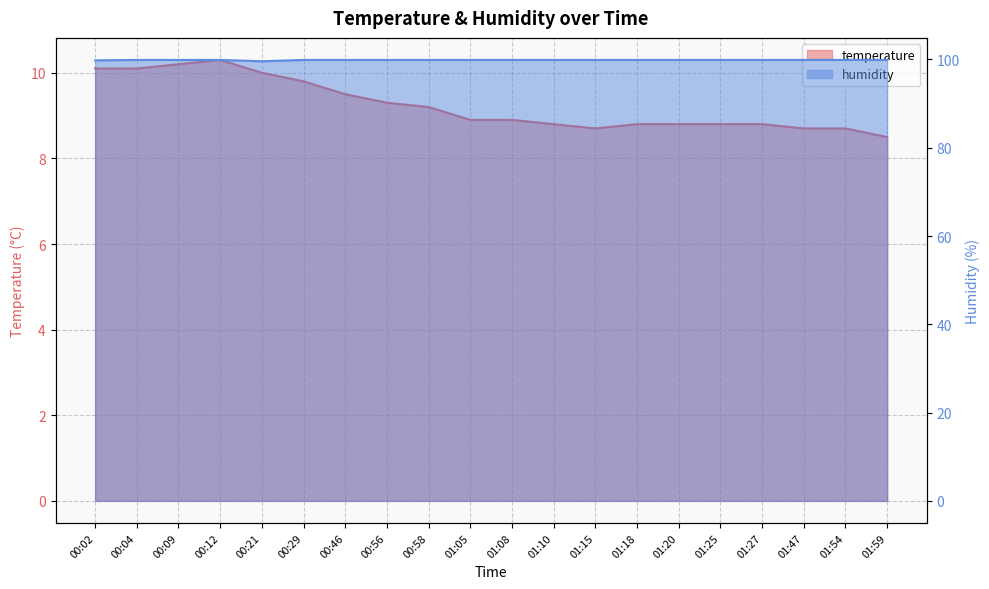

Rank the categories by humidity value from lowest to highest.

00:21, 00:02, 00:04, 00:09, 00:12, 00:29, 00:46, 00:56, 00:58, 01:05, 01:08, 01:10, 01:15, 01:18, 01:20, 01:25, 01:27, 01:47, 01:54, 01:59